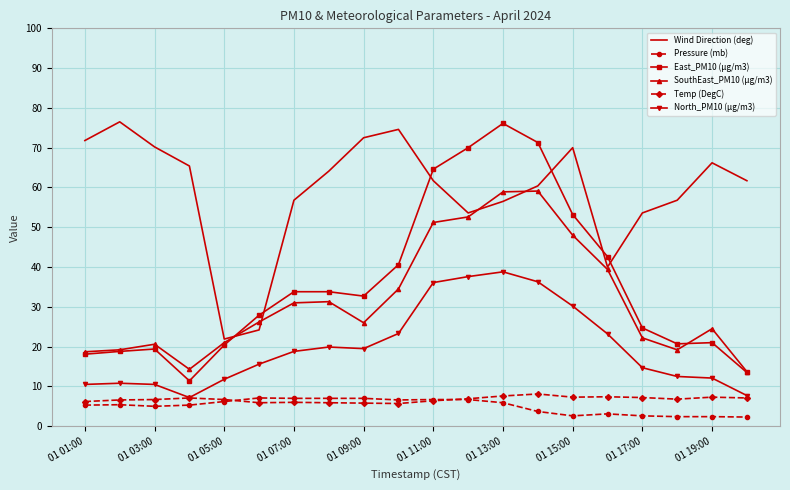

True or false: Pressure (mb) and SouthEast_PM10 (µg/m3) intersect in this chart.

False